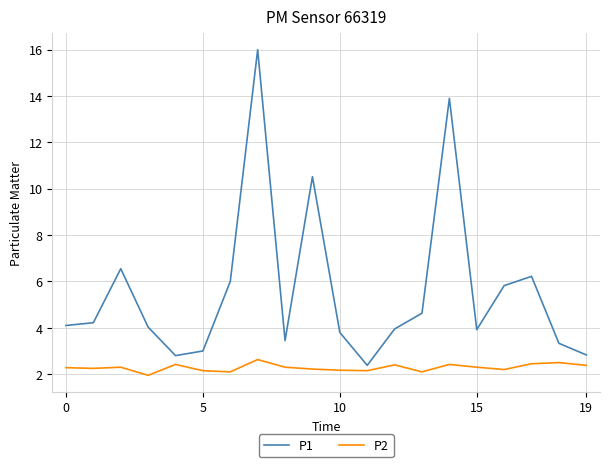

What is the maximum value shown in the chart?

16.0